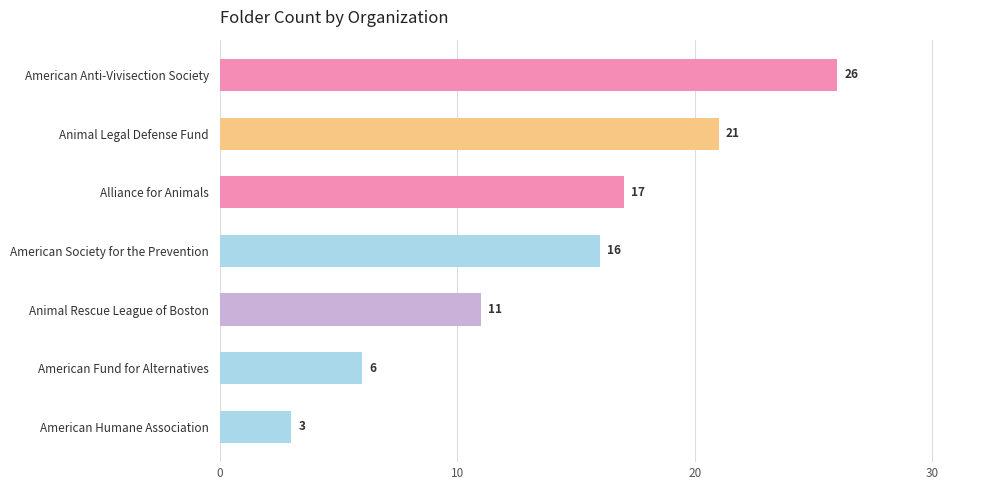

How many values are between 6 and 21?

5